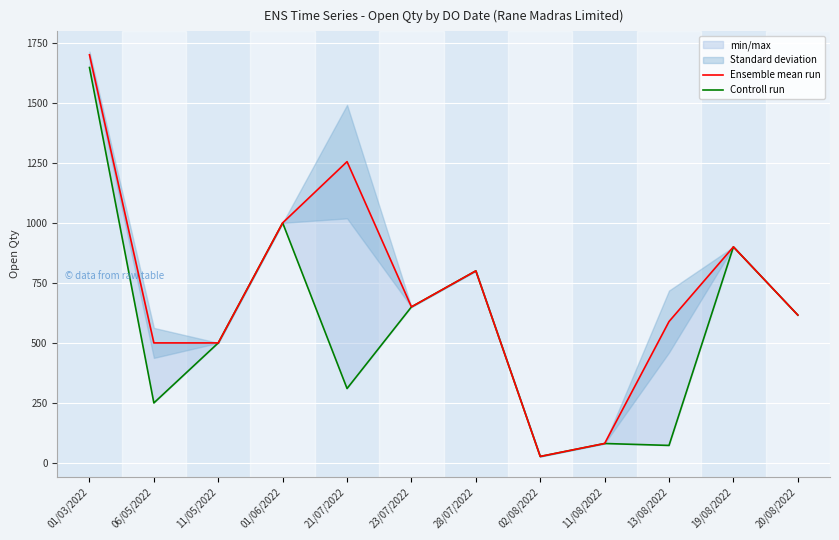

What is the difference between the maximum and minimum values in the Ensemble mean run series?

1673